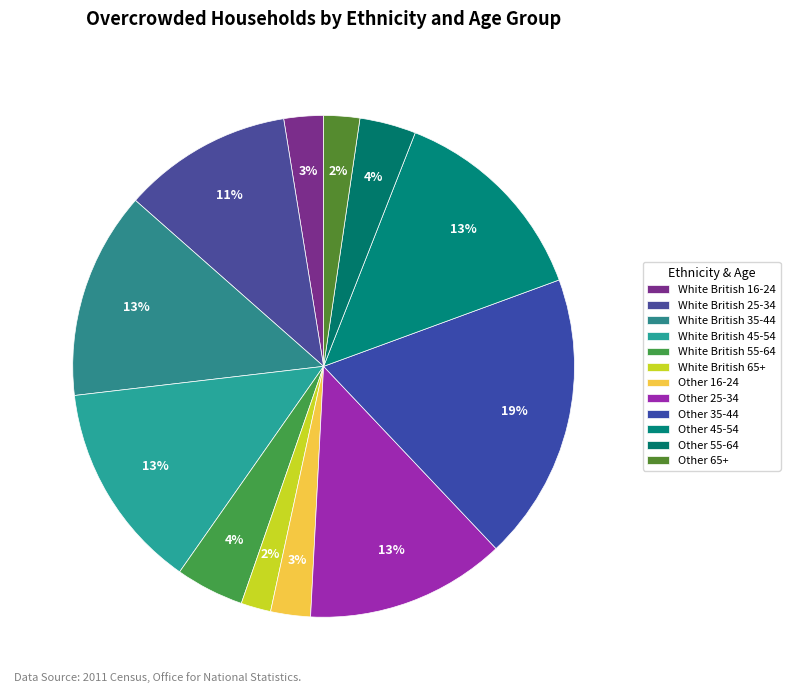

How many segments does this pie chart have?

12